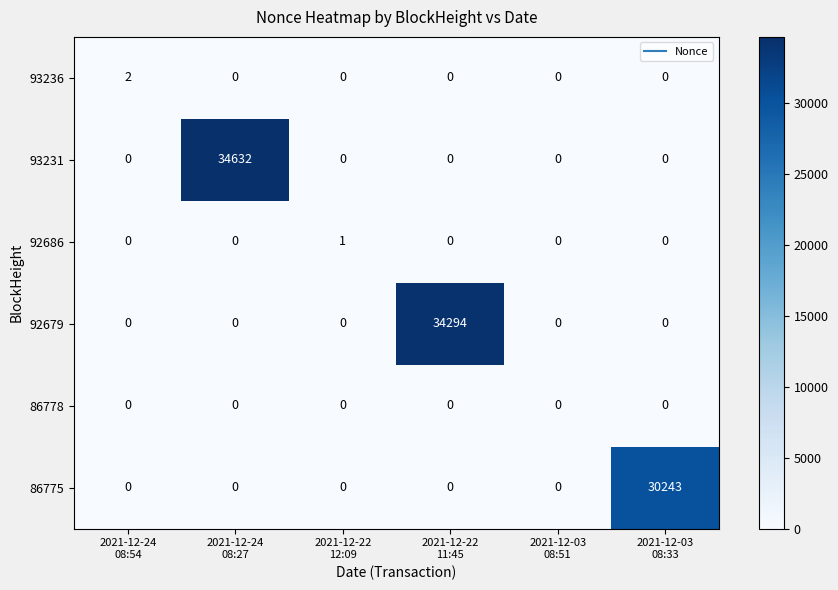

Which series has the widest spread of values?

93231